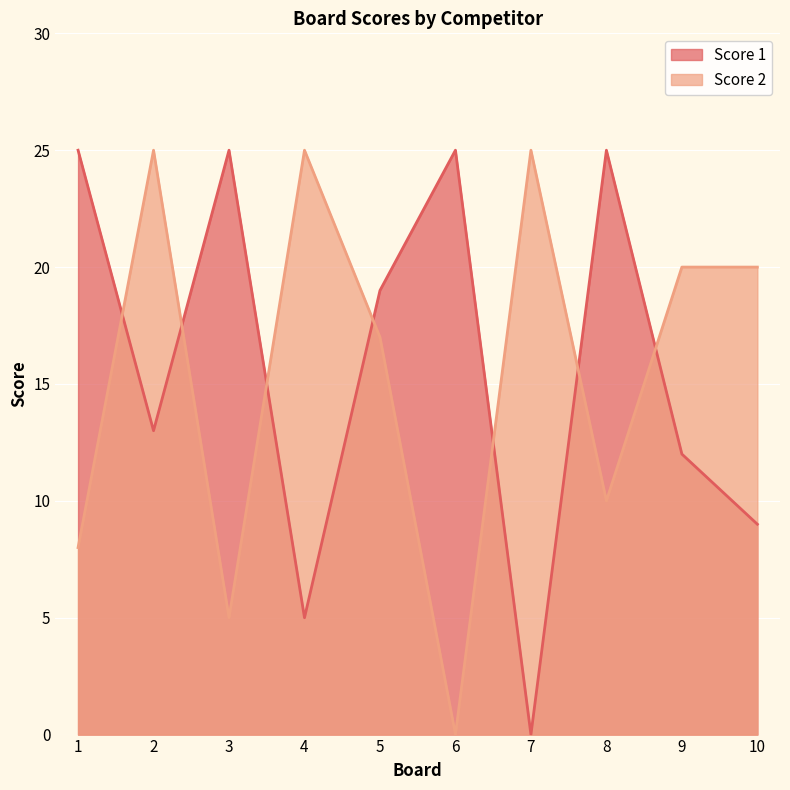

What is the difference between the maximum and minimum values in the Score 1 series?

25